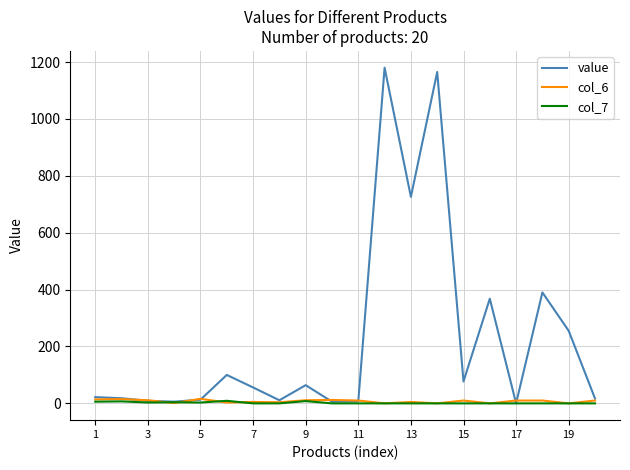

Which series has the widest spread of values?

value